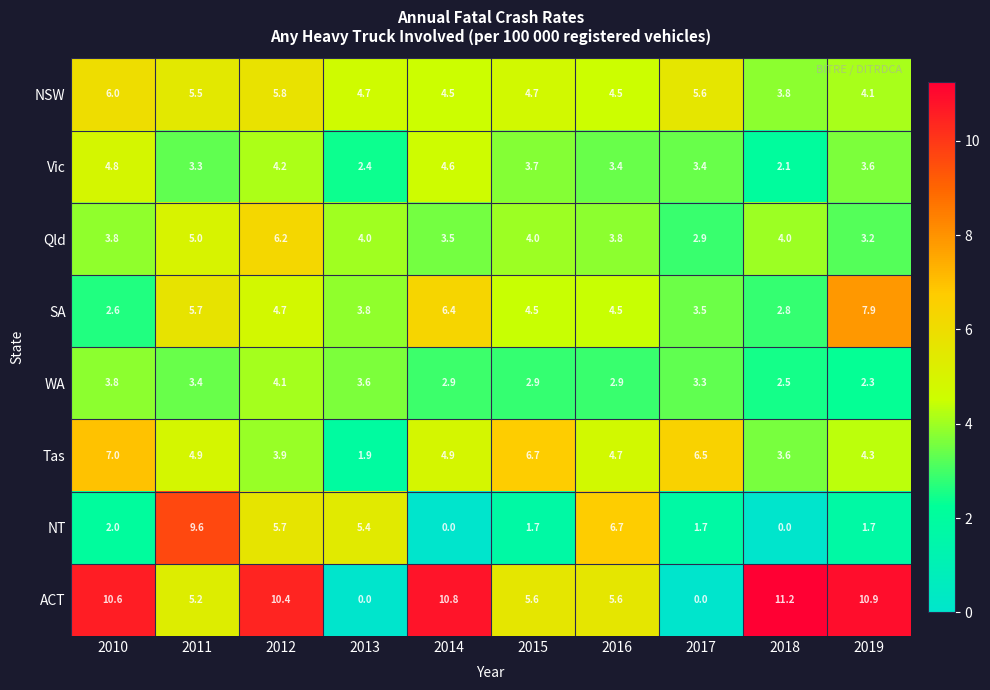

What is the total value across all series at 2013?

25.8